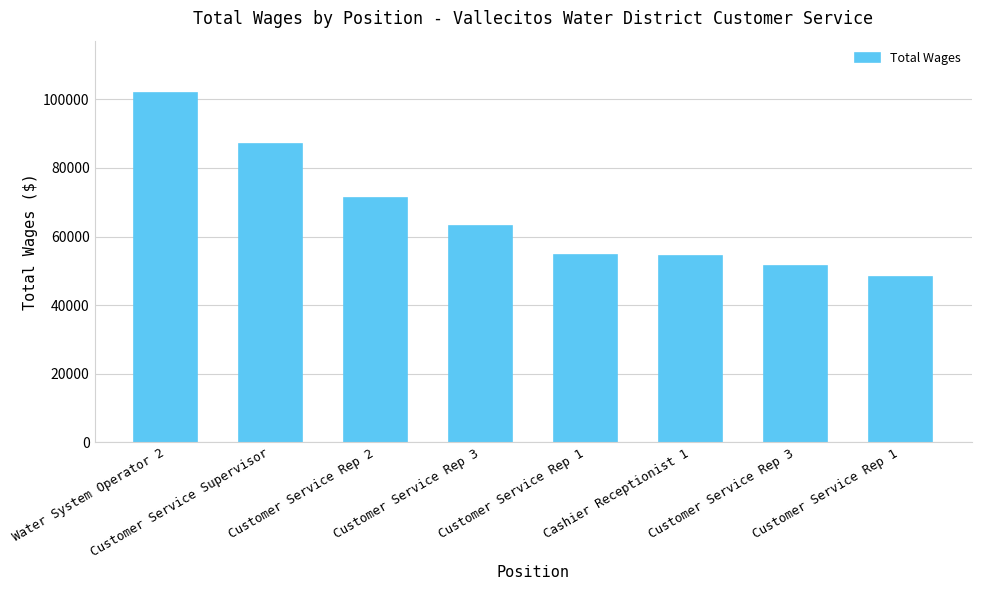

Approximately how many times larger is the value at Water System Operator 2 compared to Cashier Receptionist 1?

1.9